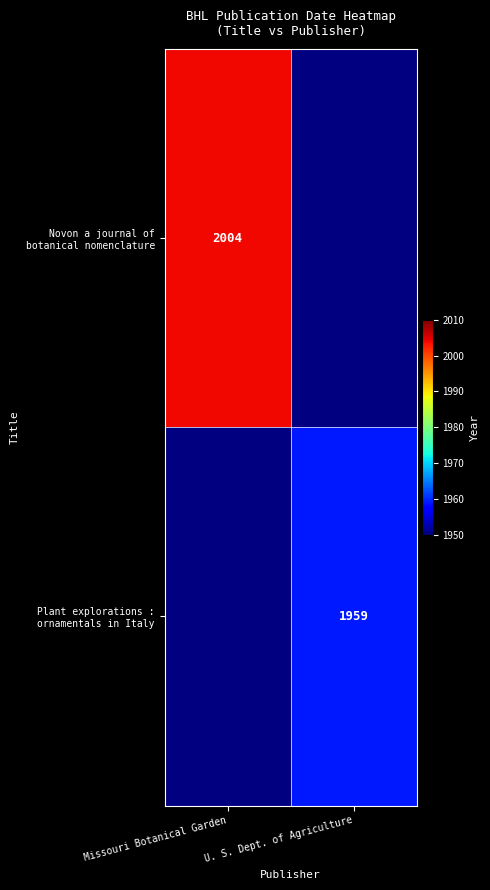

The value of Plant explorations : ornamentals in Italy at U. S. Dept. of Agriculture is 3209.0. True or false?

False